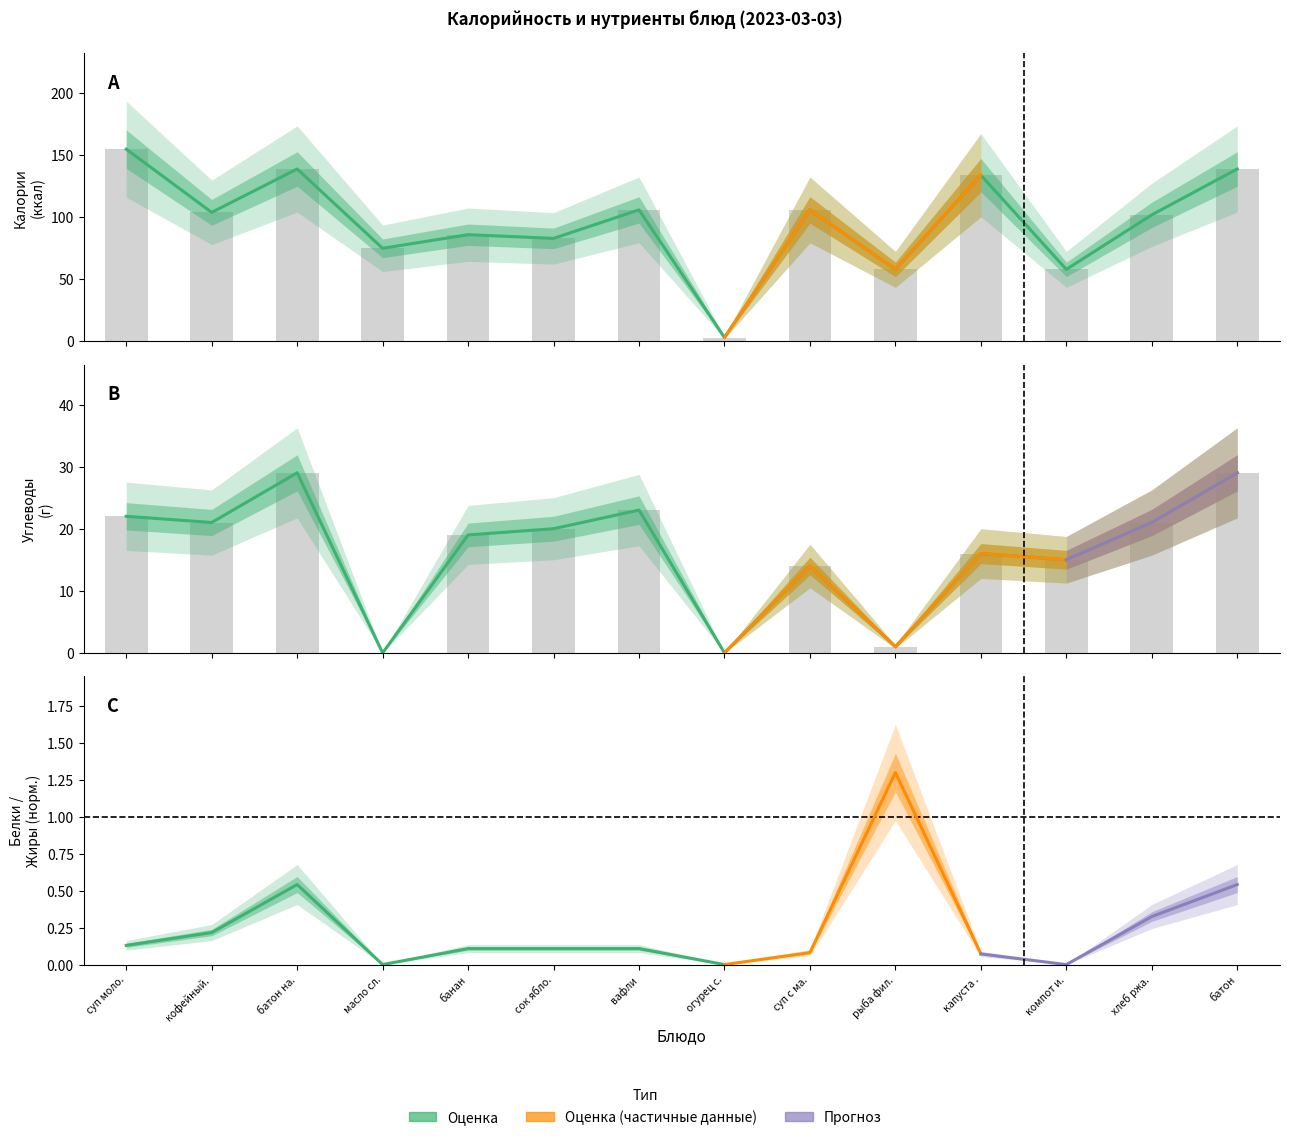

What is the sum of the Углеводы values at суп моло. and хлеб ржа.?

43